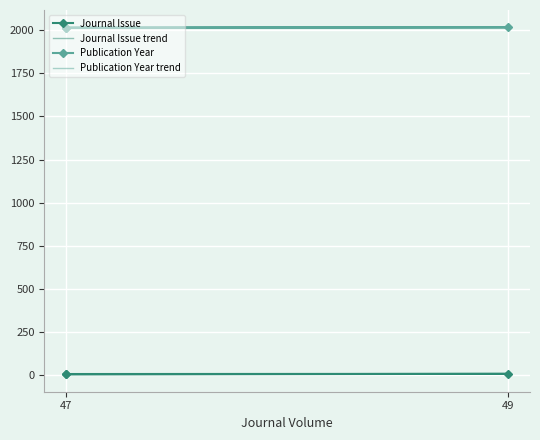

What is the greatest value displayed?

2017